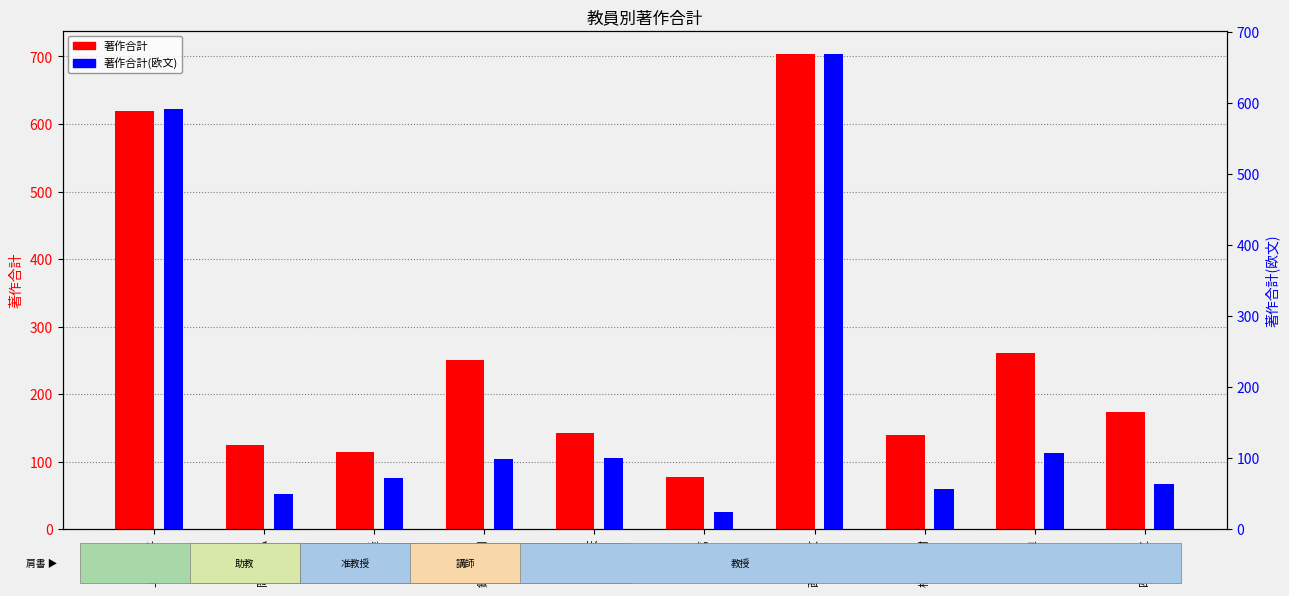

Which series has the widest spread of values?

著作合計(欧文)